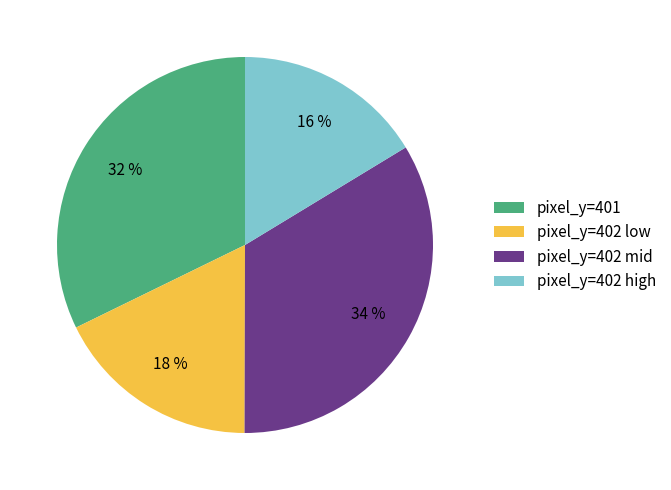

To the nearest percent, what is the average slice percentage?

25%